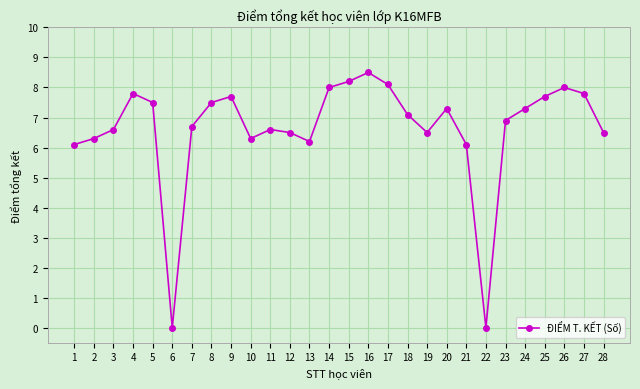

What is the difference between the maximum and minimum values?

8.5